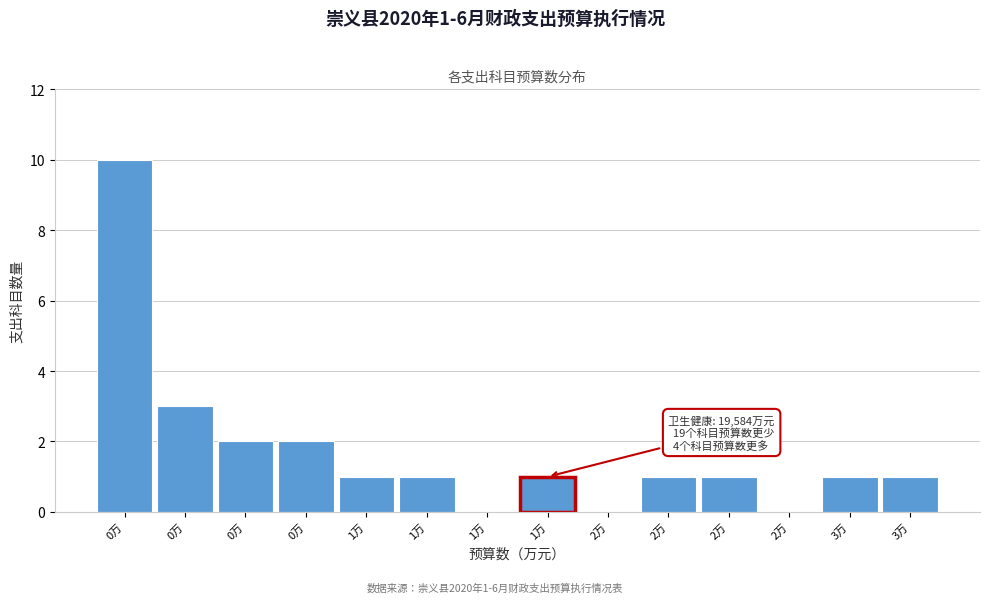

How many series are shown in this chart?

1